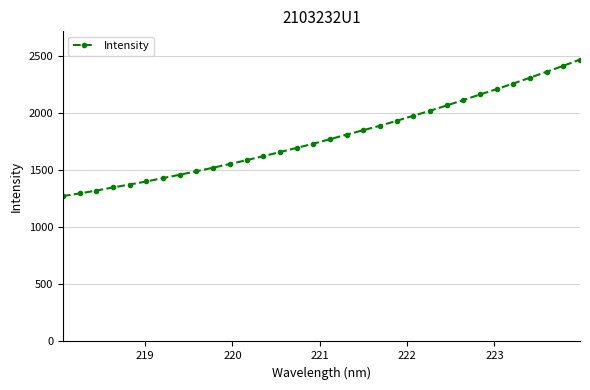

What is the smallest value displayed?

1272.0